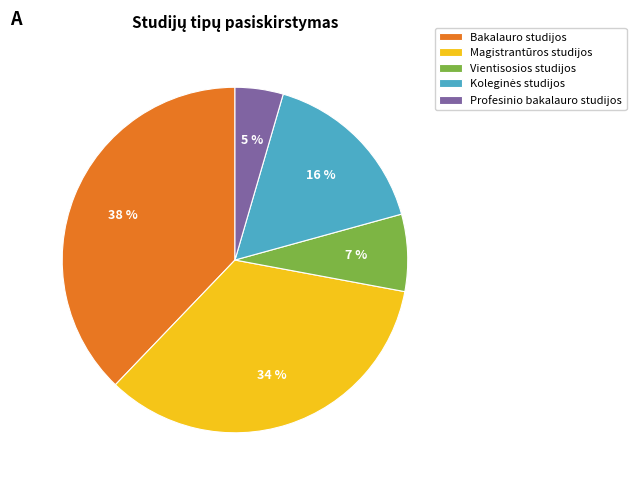

Is Vientisosios studijos the majority of the pie?

No